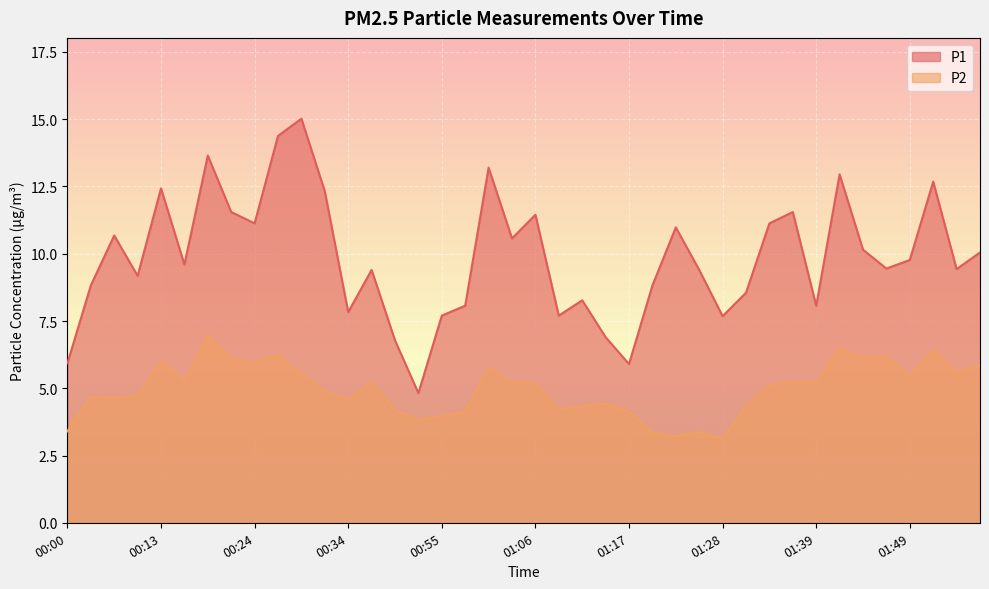

True or false: P1 and P2 intersect in this chart.

False